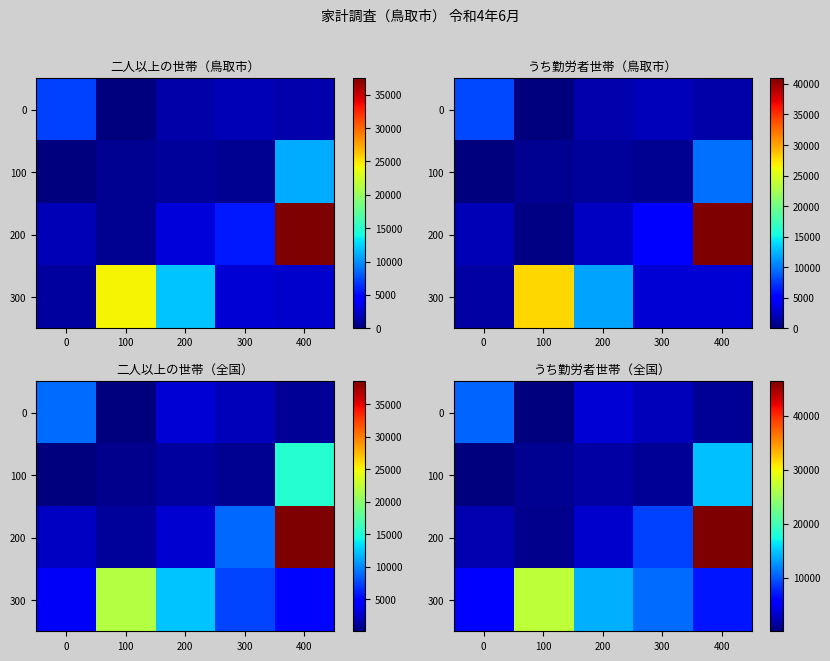

True or false: 200 has a value of 6002 at 300.

False